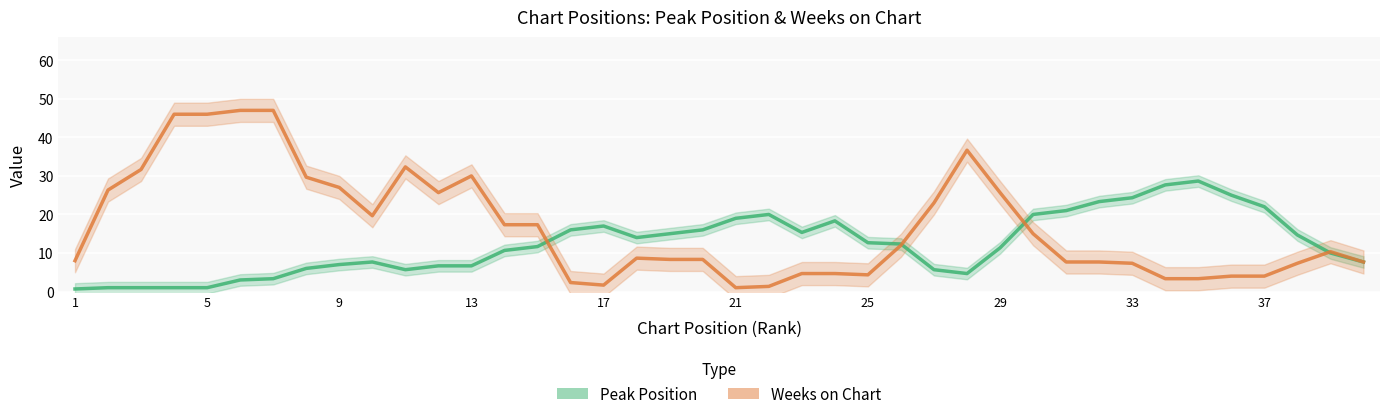

How many series are shown in this chart?

2